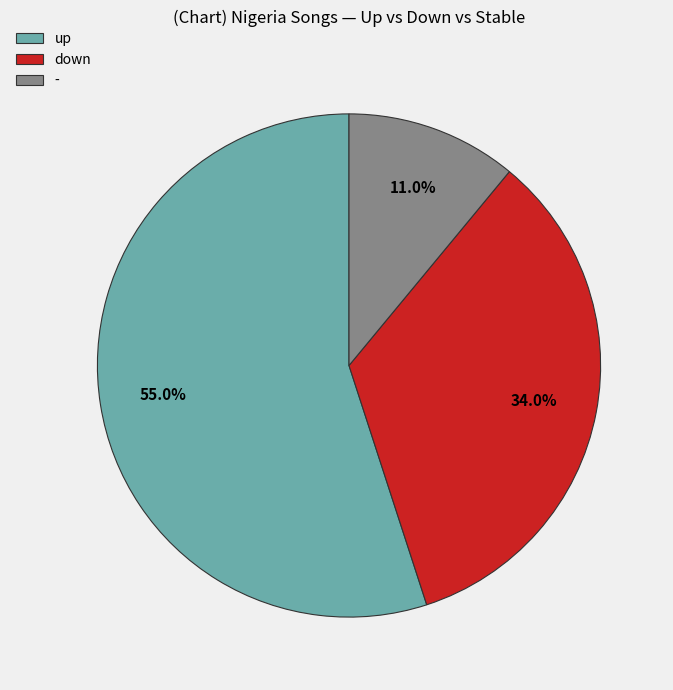

How much of the chart is everything except down?

66.0%